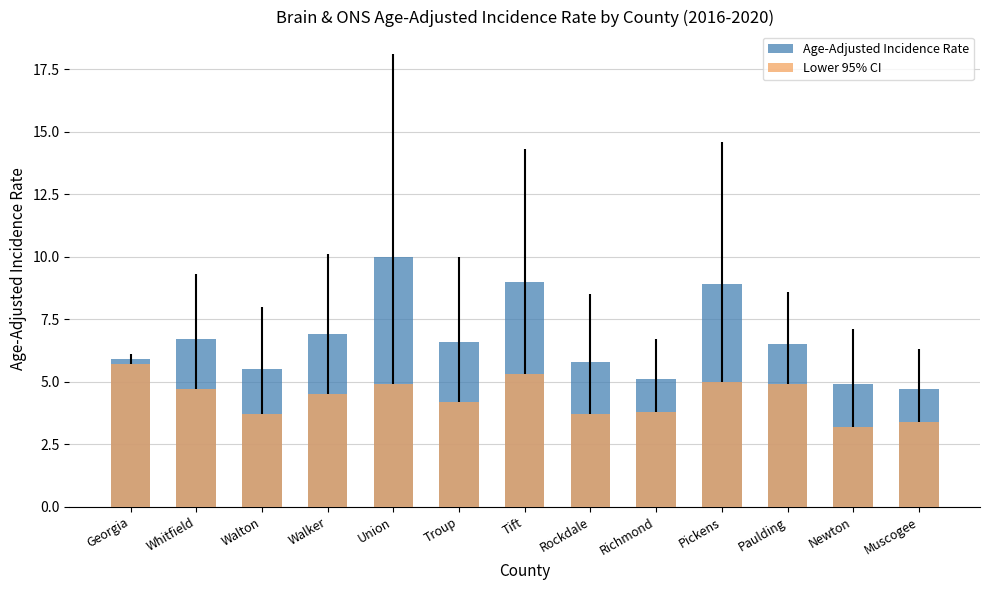

How many values in the Age-Adjusted Incidence Rate series exceed 6?

7